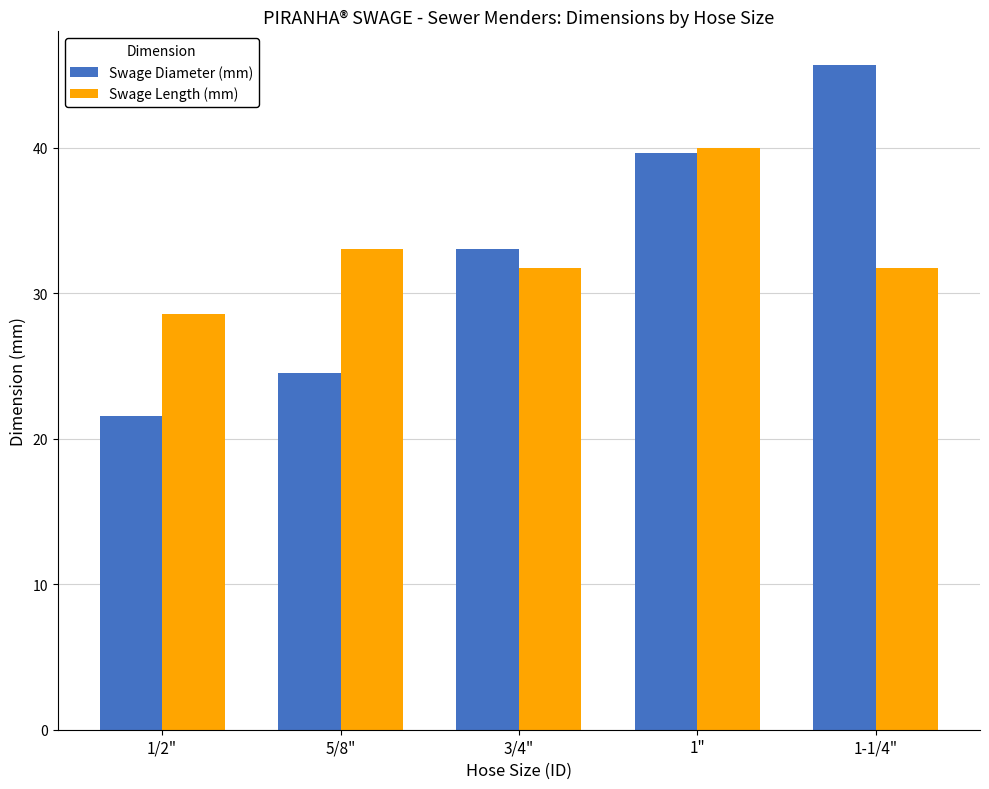

Is it true that Swage Length (mm) equals 10.7 at 3/4"?

False